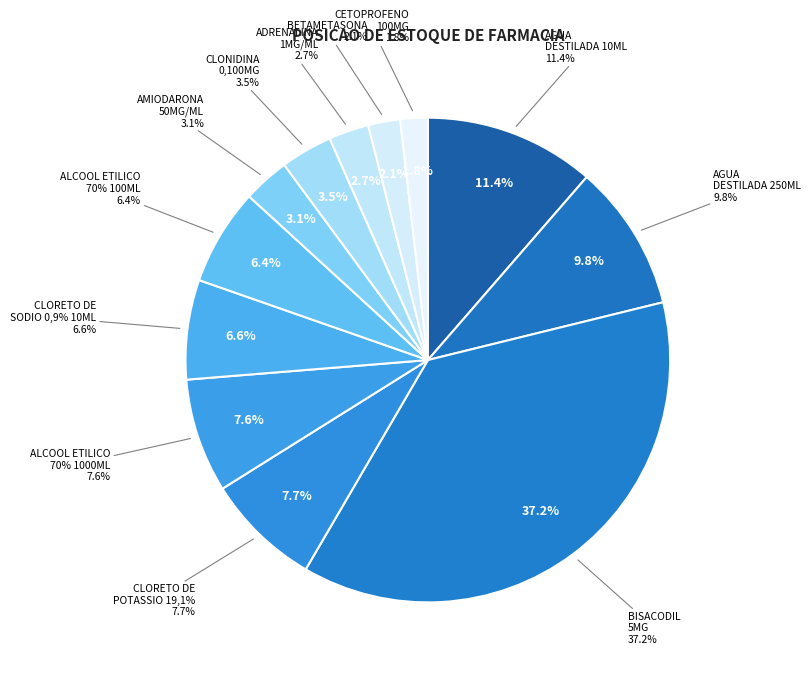

What percentage do CLORETO DE POTASSIO 19,1% and AGUA DESTILADA 10ML together represent?

19.1%